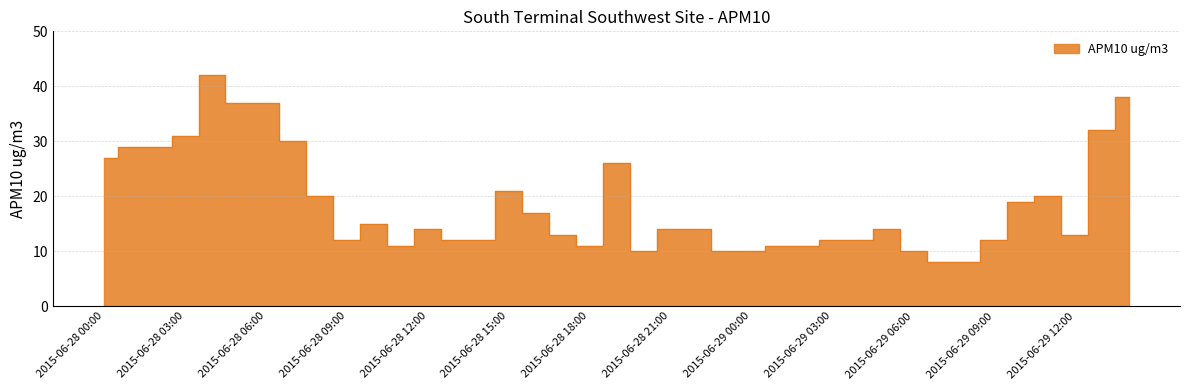

What is the change in value from 2015-06-29 02:00 to 2015-06-29 05:00?

+3